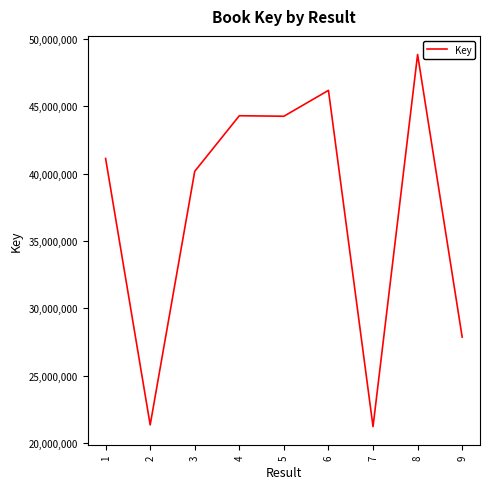

What is the difference between the maximum and minimum values?

27628762